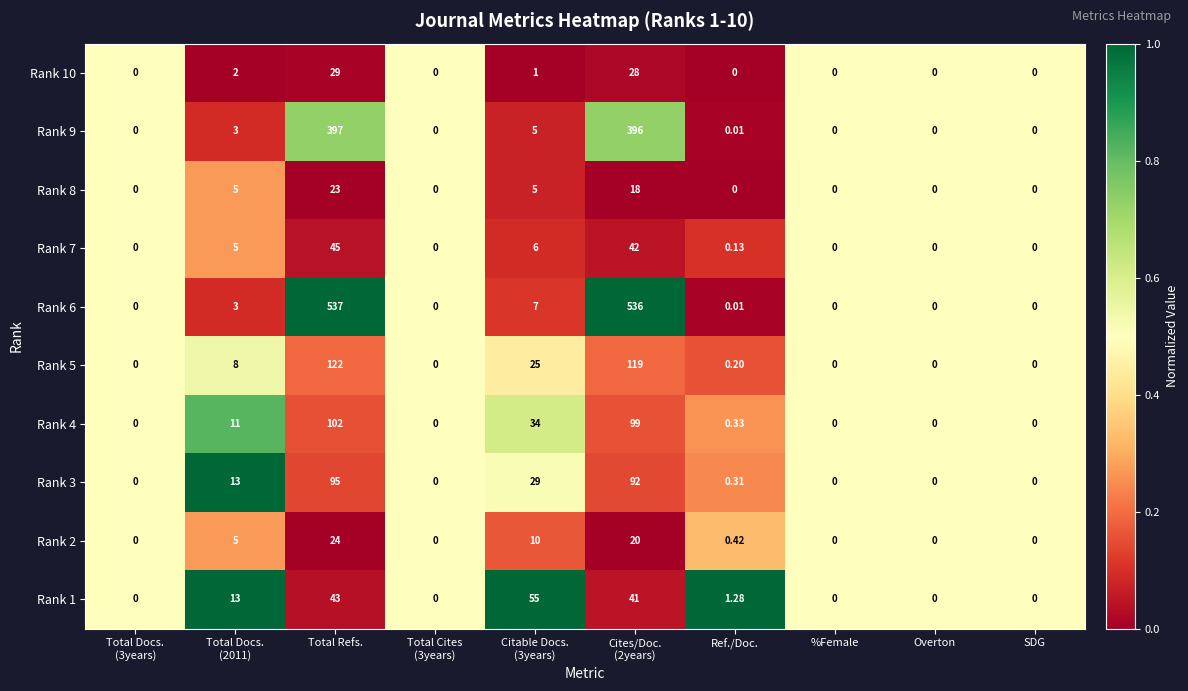

List the series in order of their peak value, highest first.

Rank 6, Rank 9, Rank 5, Rank 4, Rank 3, Rank 1, Rank 7, Rank 10, Rank 2, Rank 8